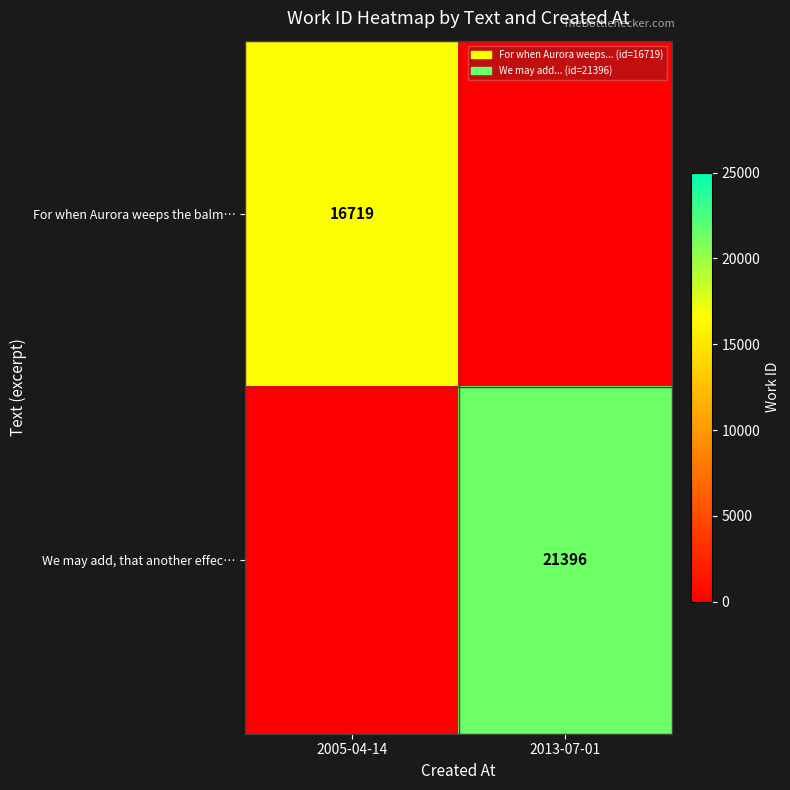

Is it true that For when Aurora weeps the balm… equals 16719 at 2005-04-14?

True